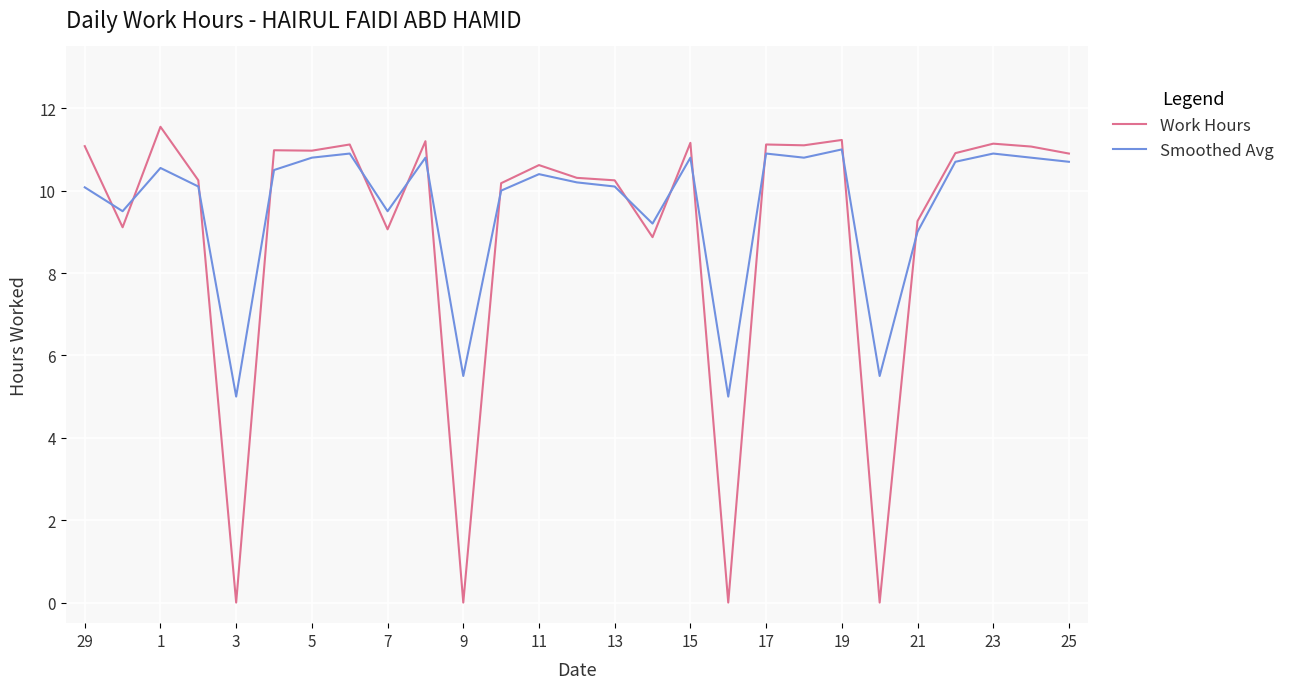

Which series has the largest total across all categories?

Smoothed Avg